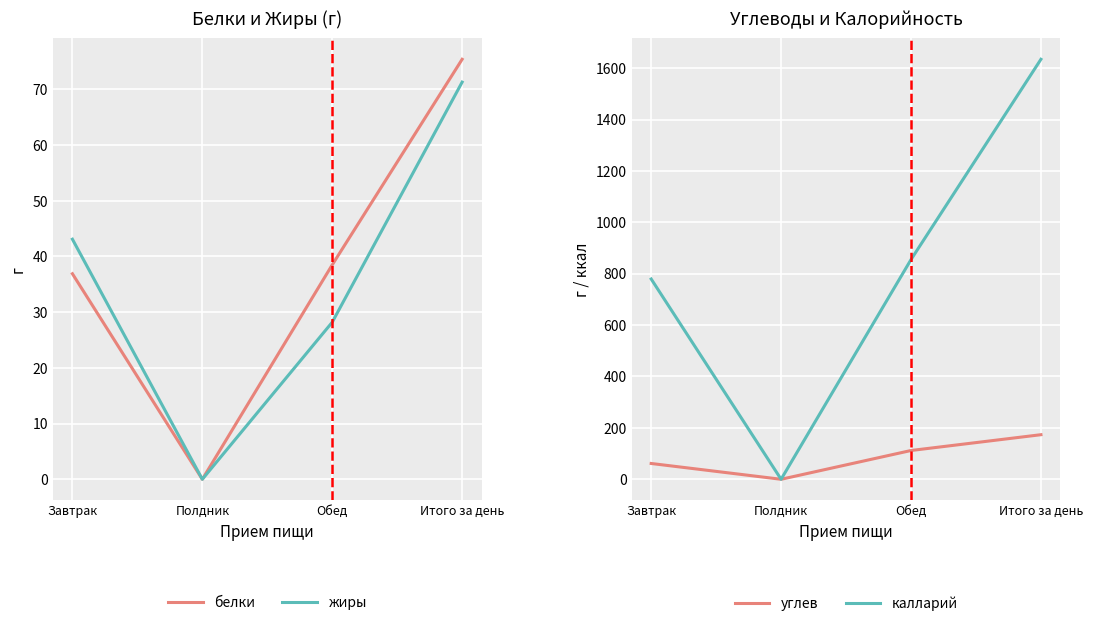

How many values in the углев series are below 112?

2